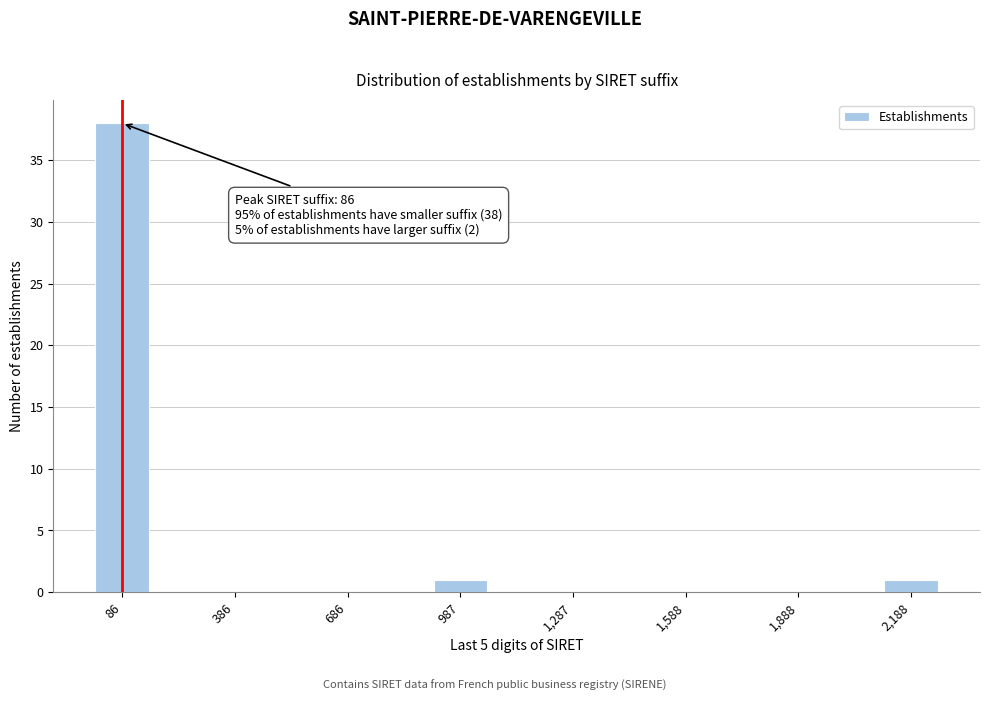

Around what value on the x-axis is the tallest bar? Give the approximate position of its centre, as read against the axis.

100